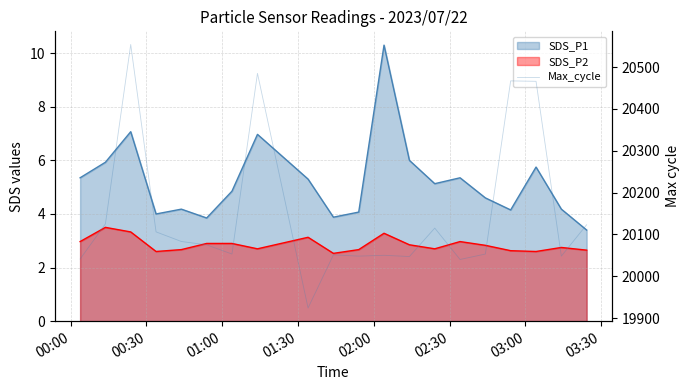

How many data points are less than 20075?

10